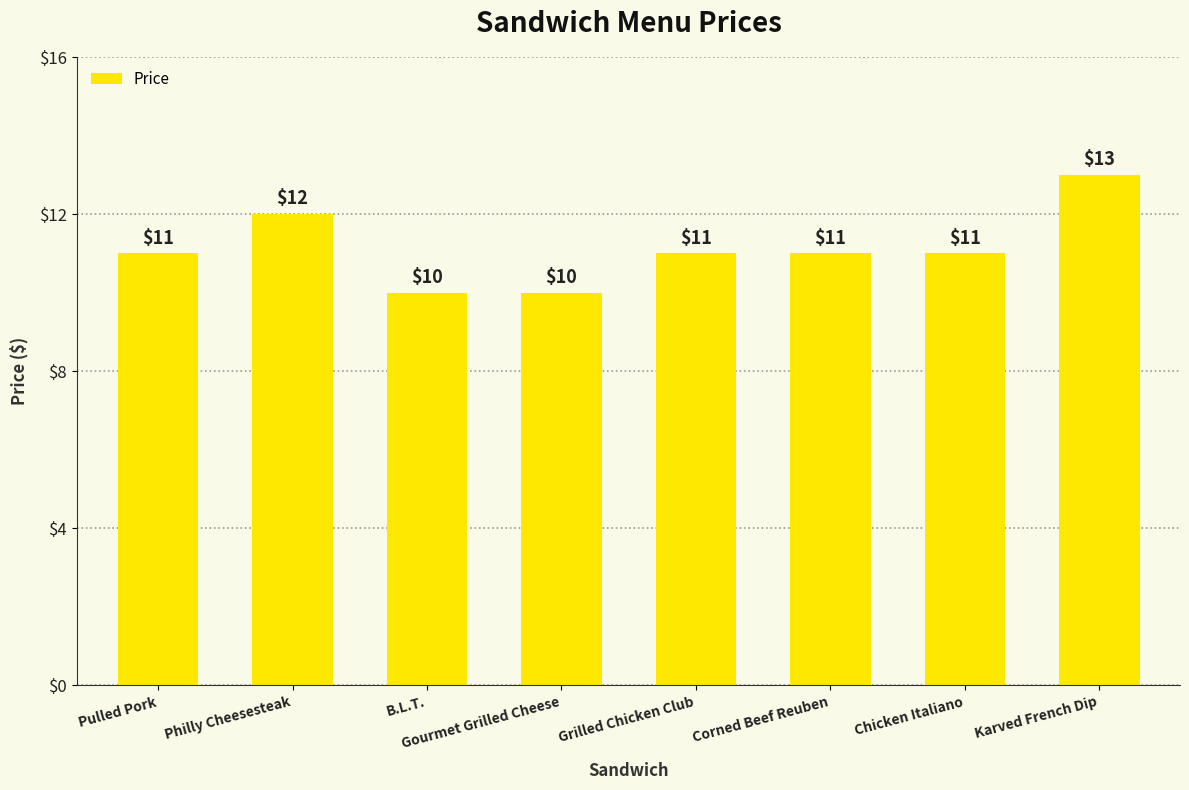

Approximately how many times larger is the value at Pulled Pork compared to Corned Beef Reuben?

1.0